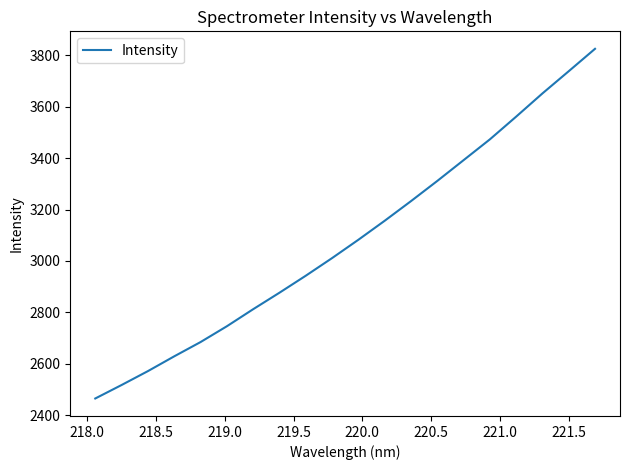

Does the chart have visible grid lines?

No